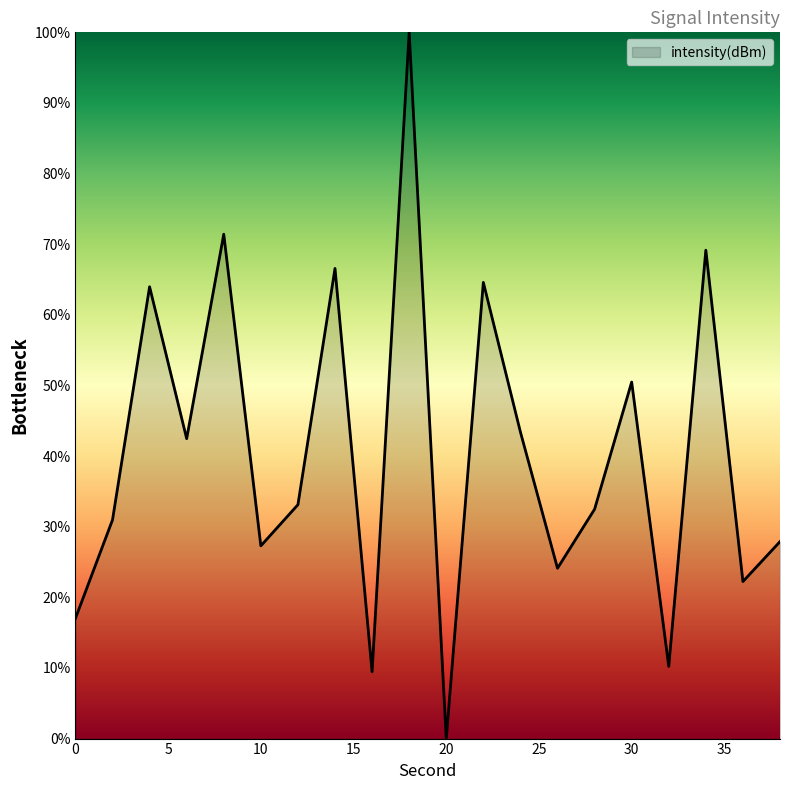

What is the greatest value displayed?

100.0